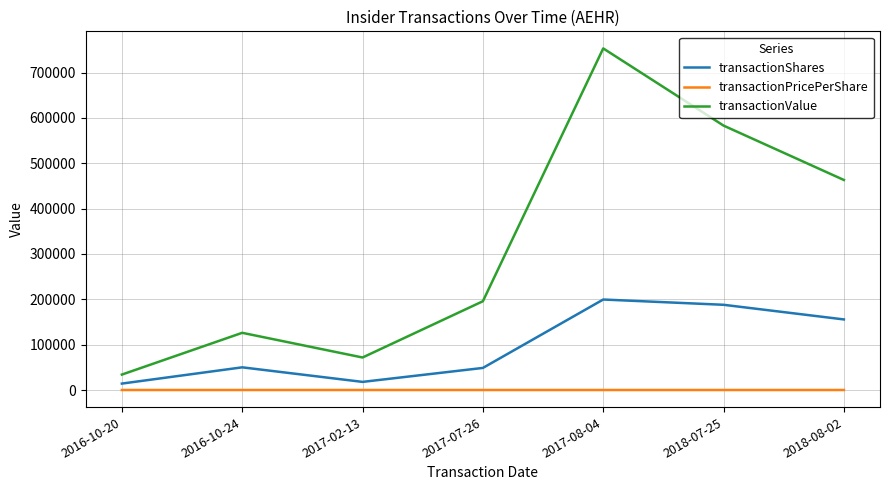

How many values in the transactionPricePerShare series are below 3?

3